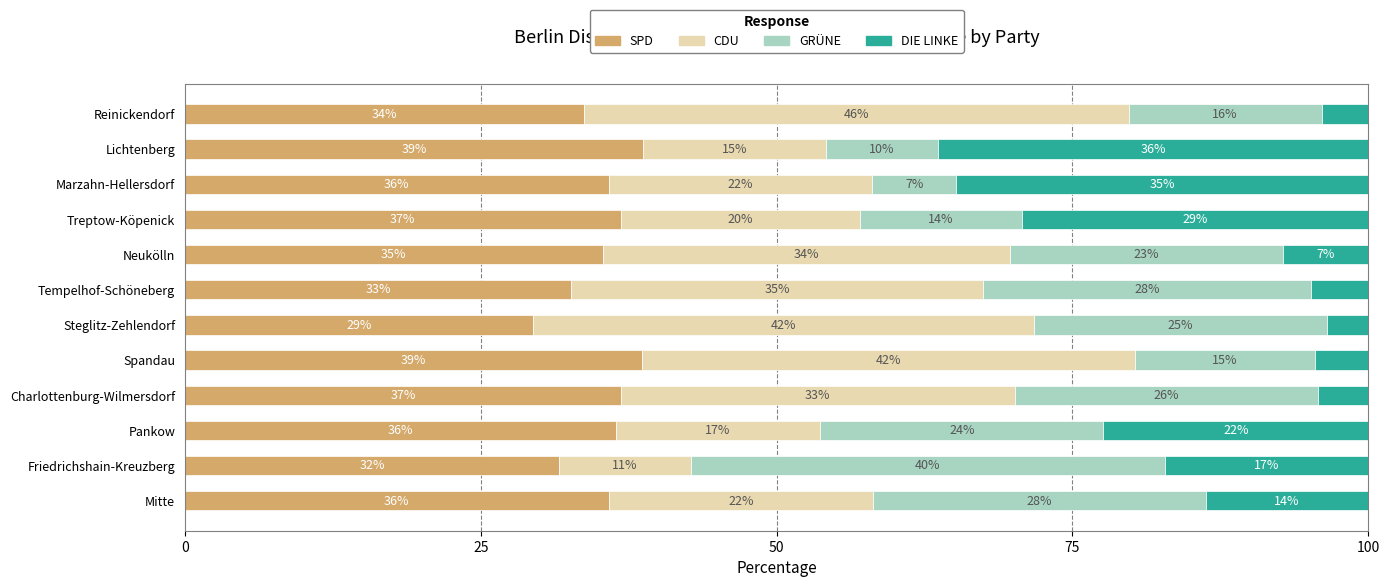

What are all the series names shown in the legend?

SPD, CDU, GRÜNE, DIE LINKE